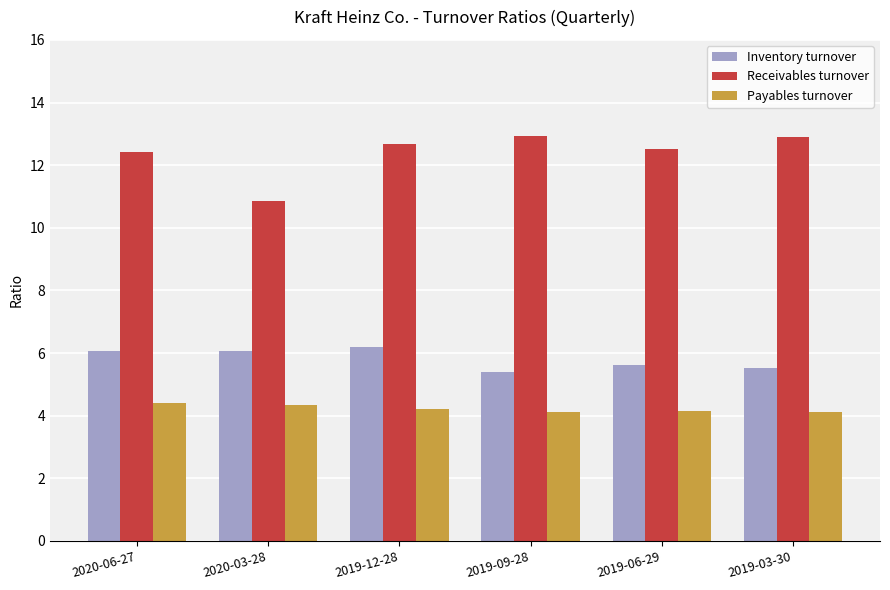

What is the highest value of the Inventory turnover series?

6.2